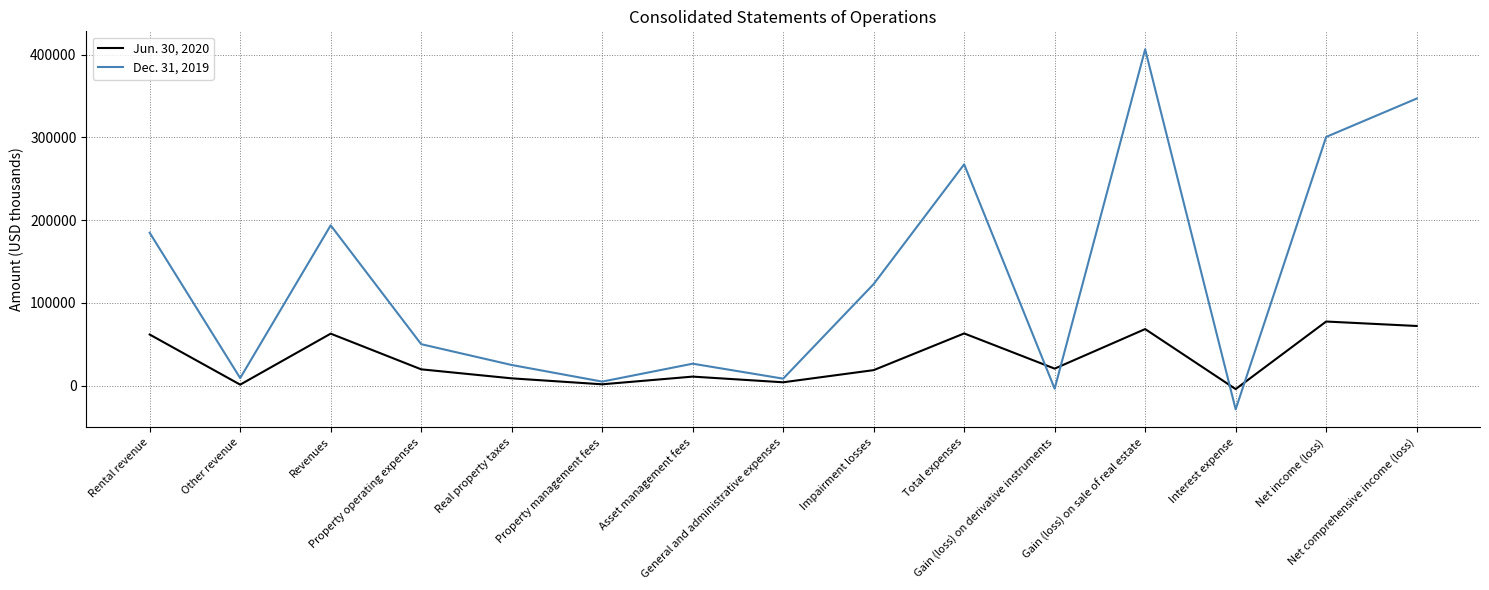

Which series has the widest spread of values?

Dec. 31, 2019